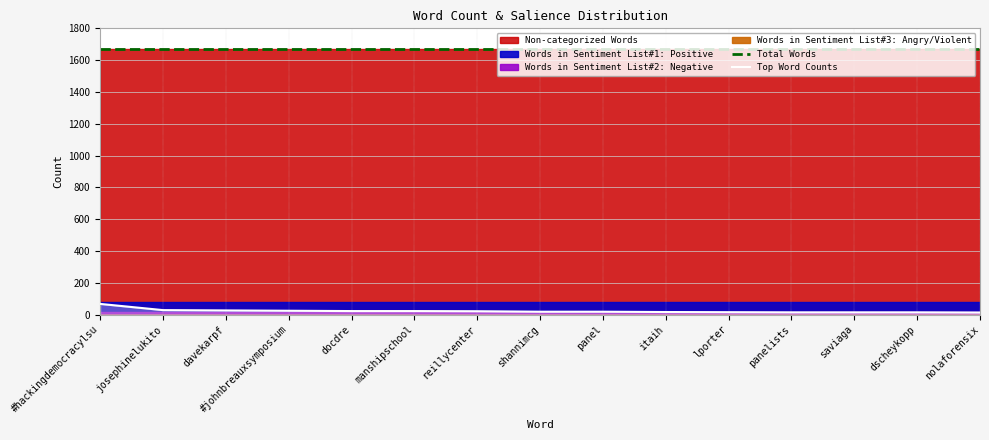

At which category is the sum across all series the highest?

#hackingdemocracylsu